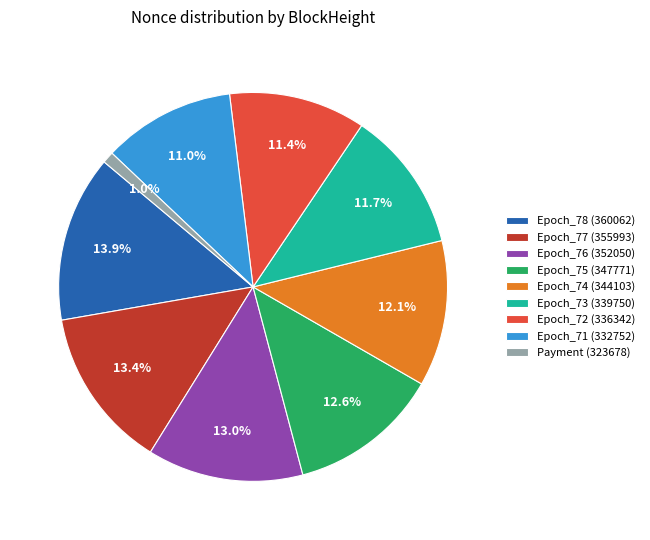

To the nearest percent, what percentage of the pie is Epoch_75 (347771)?

13%